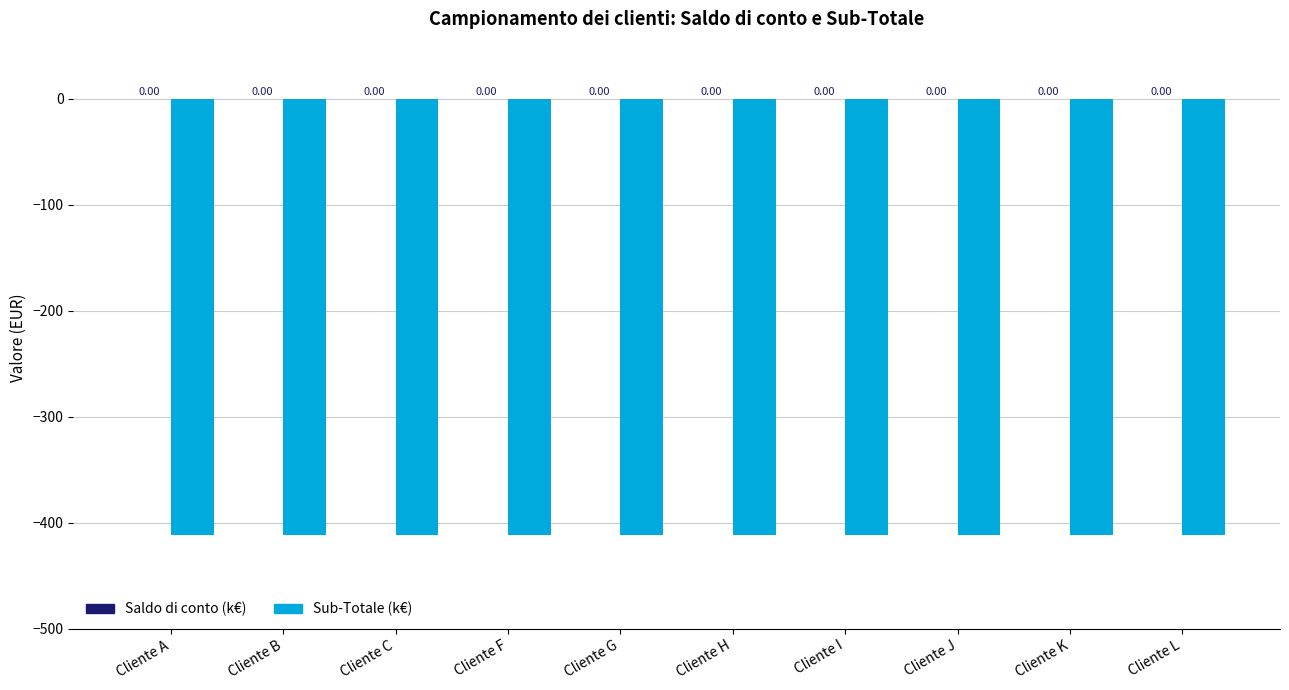

What are all the series names shown in the legend?

Saldo di conto (k€), Sub-Totale (k€)